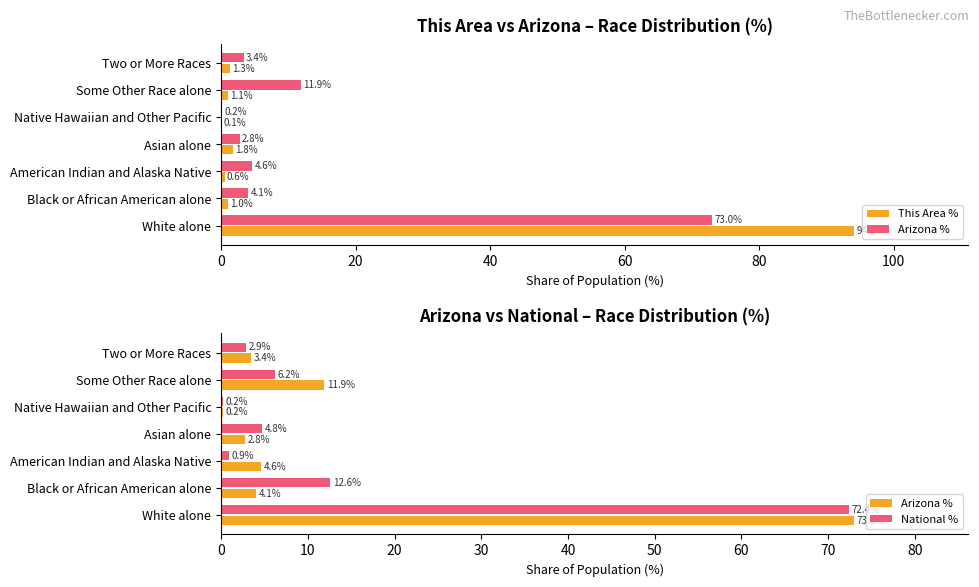

Reading left to right, list all the values displayed in this chart.

This Area %: 94.1	1.0	0.6	1.8	0.1	1.1	1.3
Arizona %: 73.0	4.1	4.6	2.8	0.2	11.9	3.4
National %: 72.4	12.6	0.9	4.8	0.2	6.2	2.9